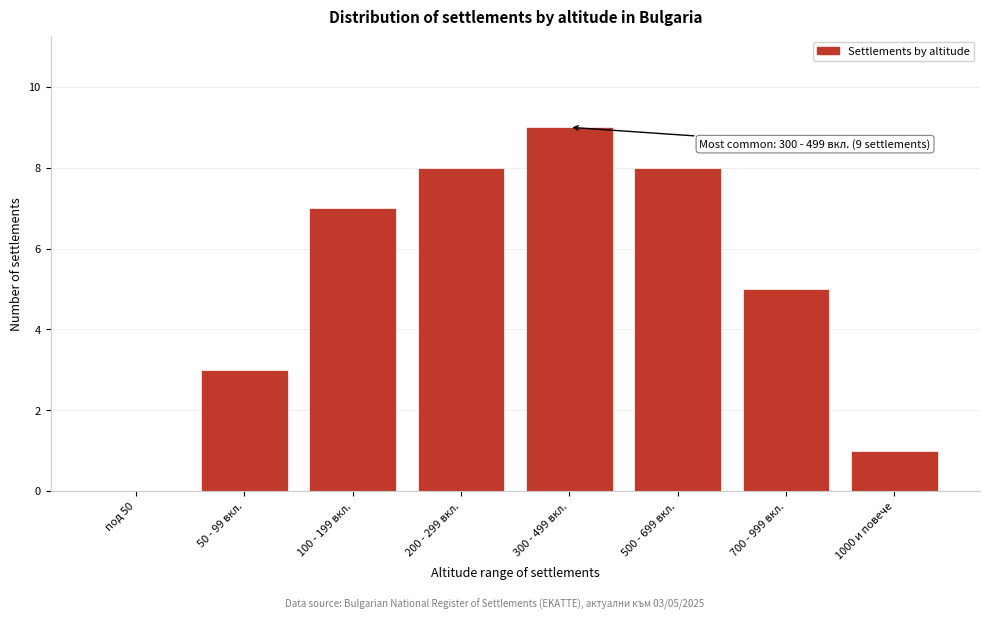

Reading left to right, what are all the values shown in this chart?

под 50=0	50 - 99 вкл.=3	100 - 199 вкл.=7	200 - 299 вкл.=8	300 - 499 вкл.=9	500 - 699 вкл.=8	700 - 999 вкл.=5	1000 и повече=1